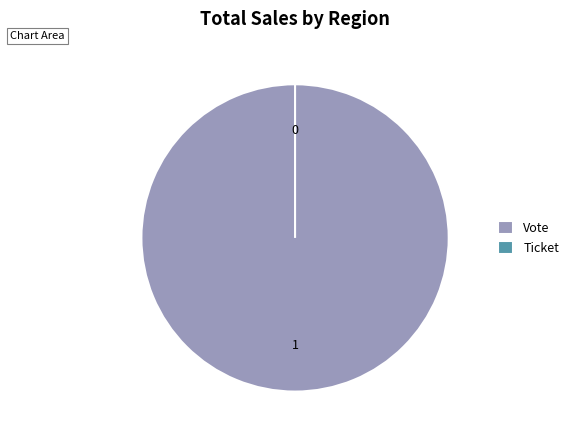

Is it true that Vote is 99% of the pie?

False